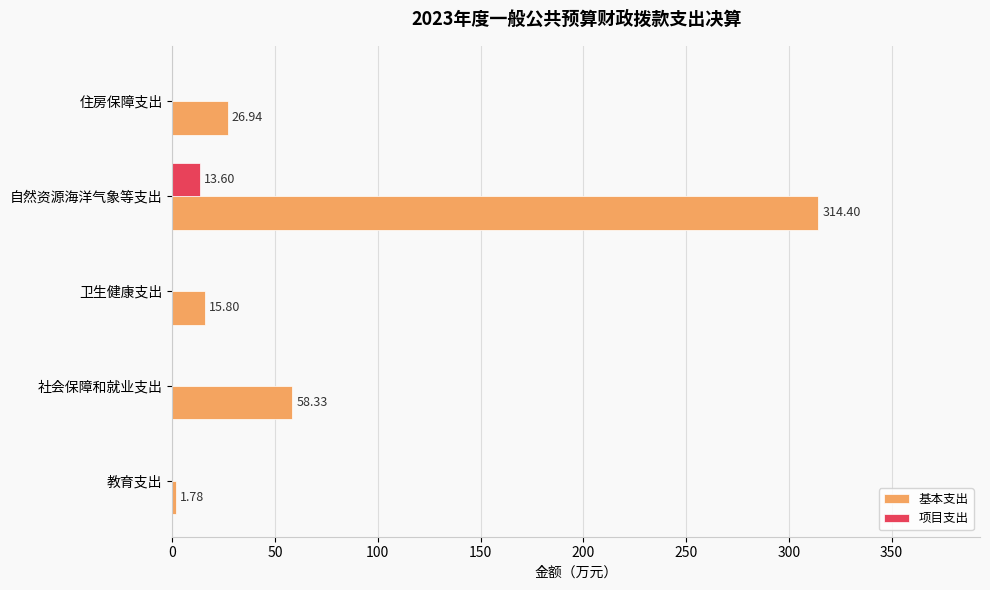

Which series has the largest total across all categories?

基本支出